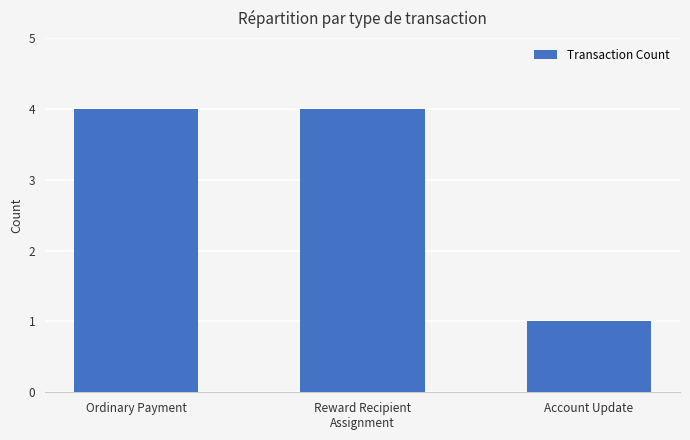

At which category does the chart reach its minimum across all series?

Account Update